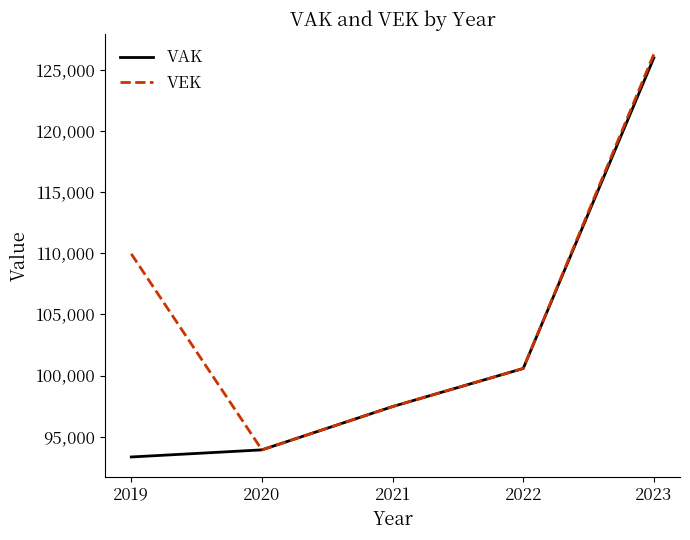

Is the value of VEK at 2023 greater than the value of VAK at 2022?

Yes